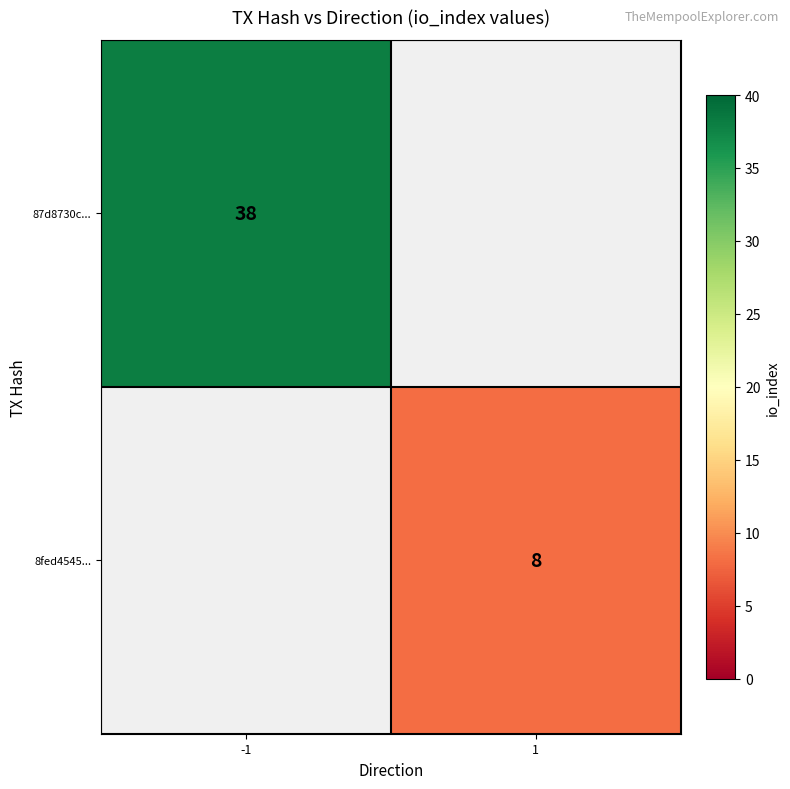

Is it true that 8fed4545... equals 8 at 1?

True